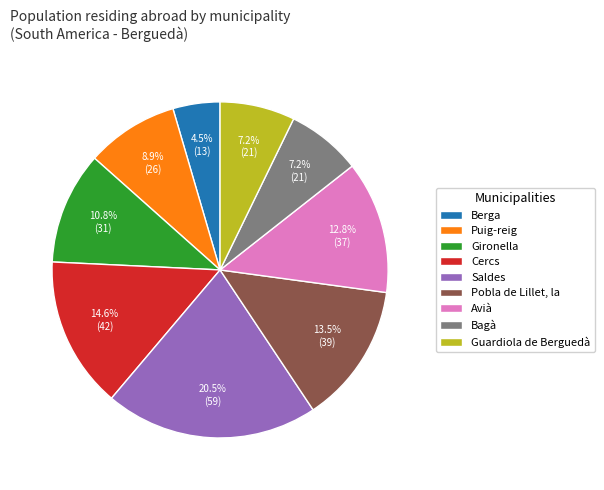

The Guardiola de Berguedà slice represents 20% of the pie. True or false?

False